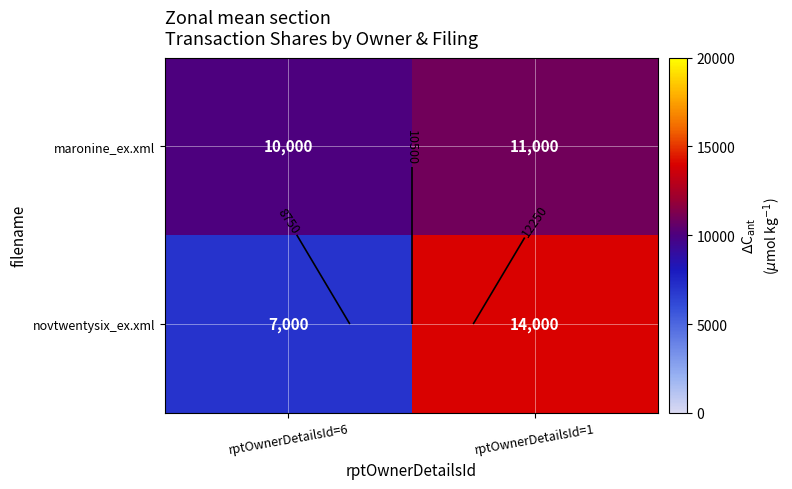

At rptOwnerDetailsId=1, list the series in order from largest to smallest.

novtwentysix_ex.xml, maronine_ex.xml